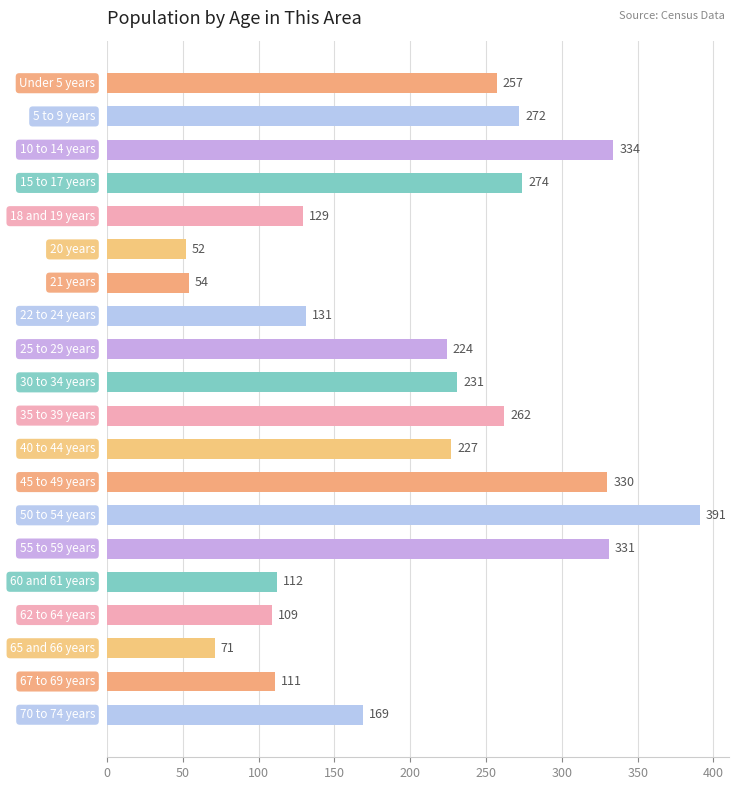

What is the value of the 6th bar from the top?

52